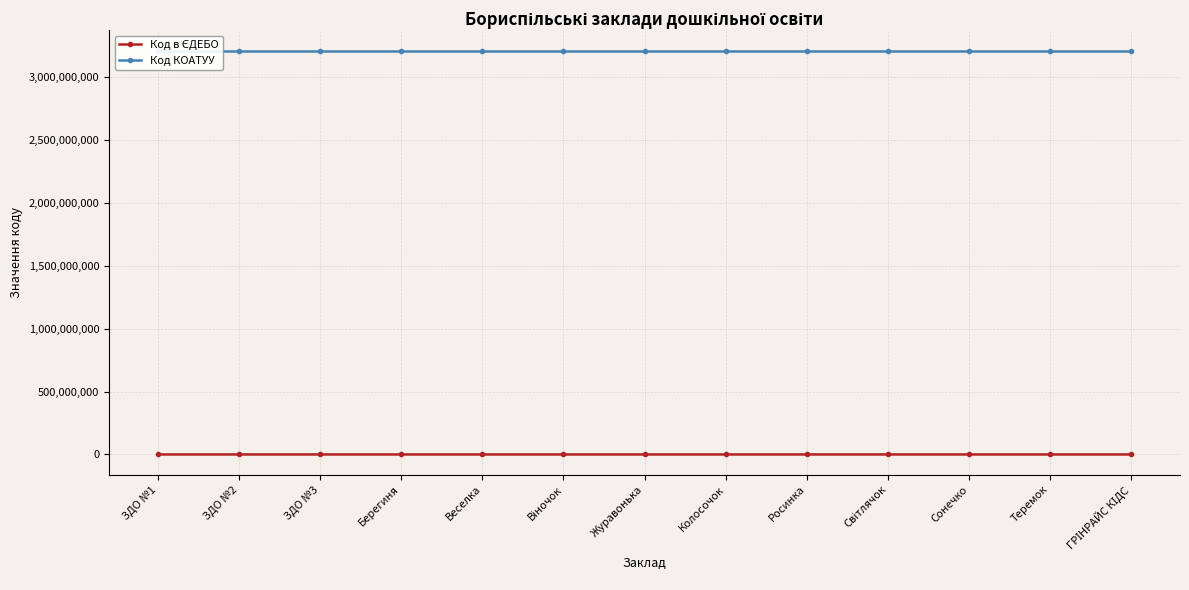

What is the total value across all series at Журавонька?

3210666297